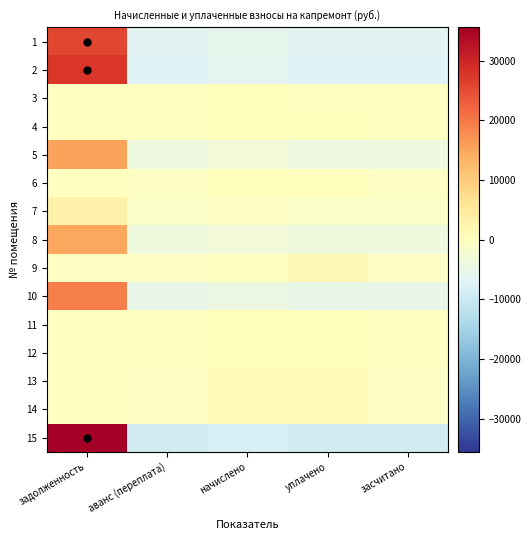

Which category has the highest value across all series?

задолженность